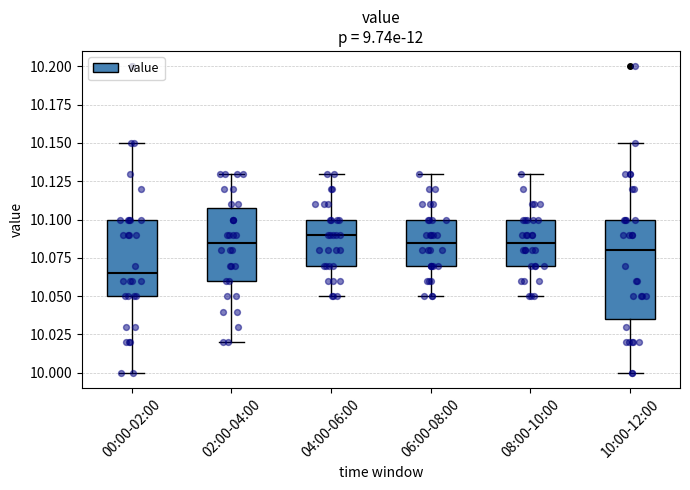

Which box is the tallest, from its lower edge to its upper edge?

10:00-12:00